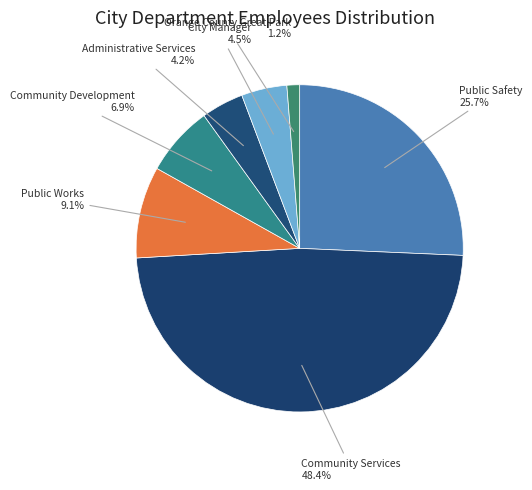

To the nearest percent, what is the difference between the Administrative Services and Community Development slice percentages?

3%